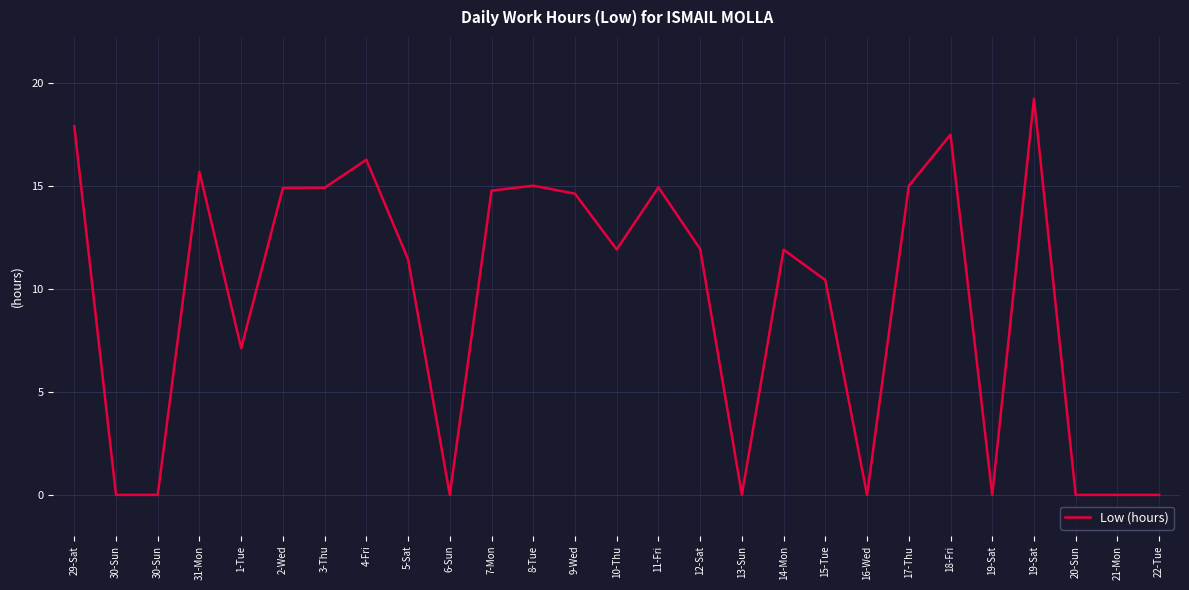

Where is the first local minimum?

1-Tue